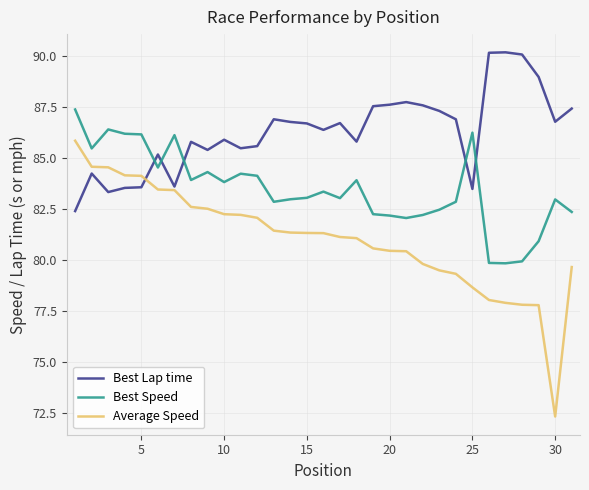

True or false: Best Lap time has more than 2 interior local peaks.

True